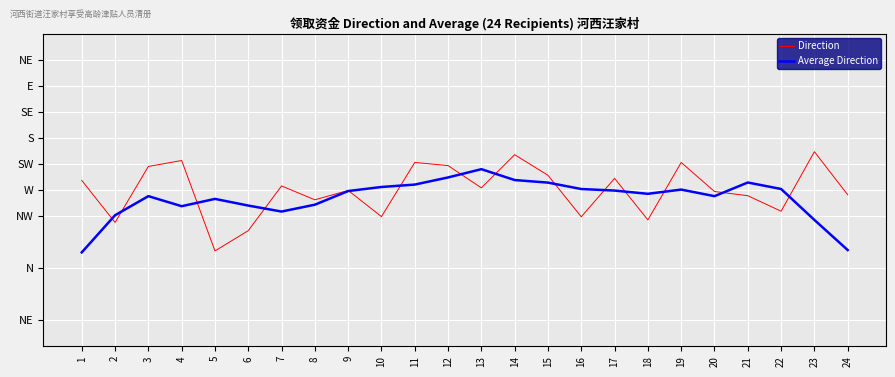

What is the average value of the Average Direction series?

141.8